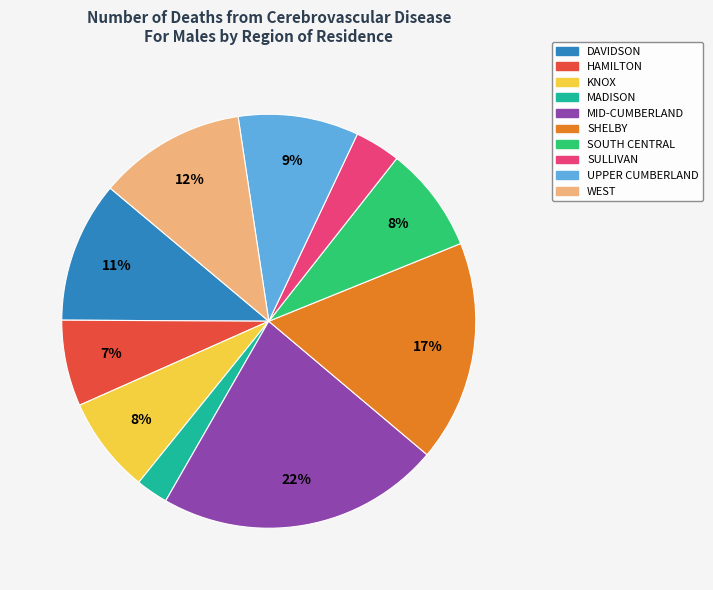

To the nearest percent, what is the difference between the MID-CUMBERLAND and DAVIDSON slice percentages?

11%